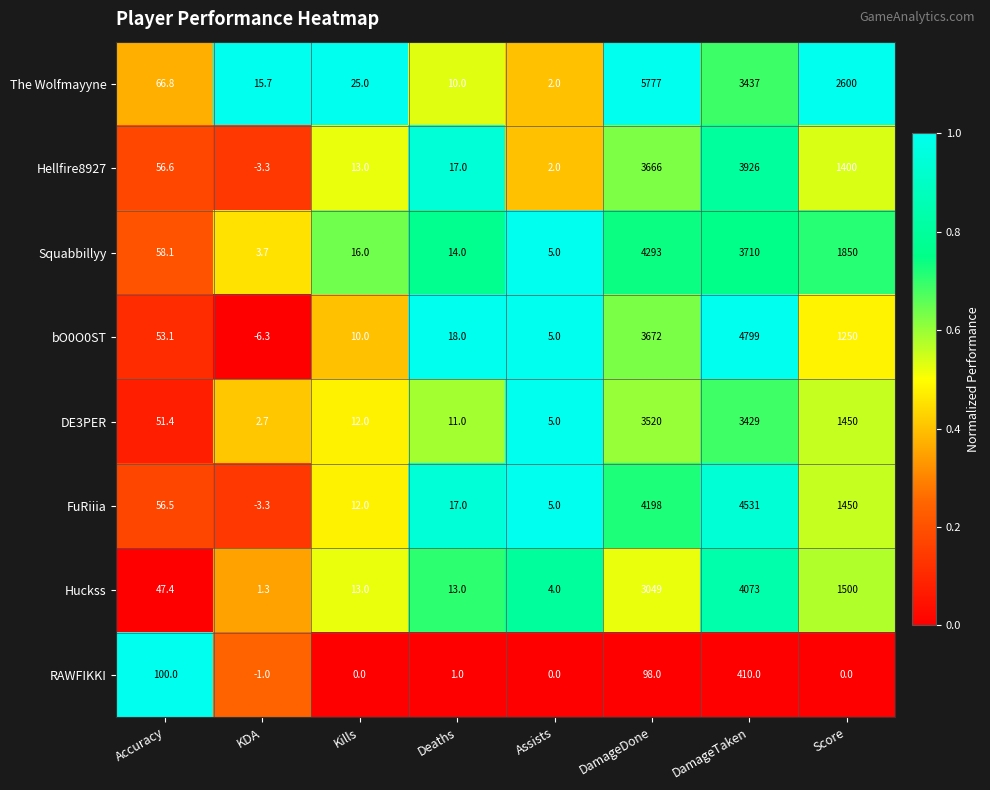

True or false: The Wolfmayyne has a value of 3437.0 at DamageTaken.

True